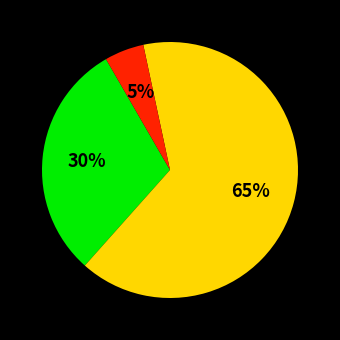

To the nearest percent, what is the average slice percentage?

33%